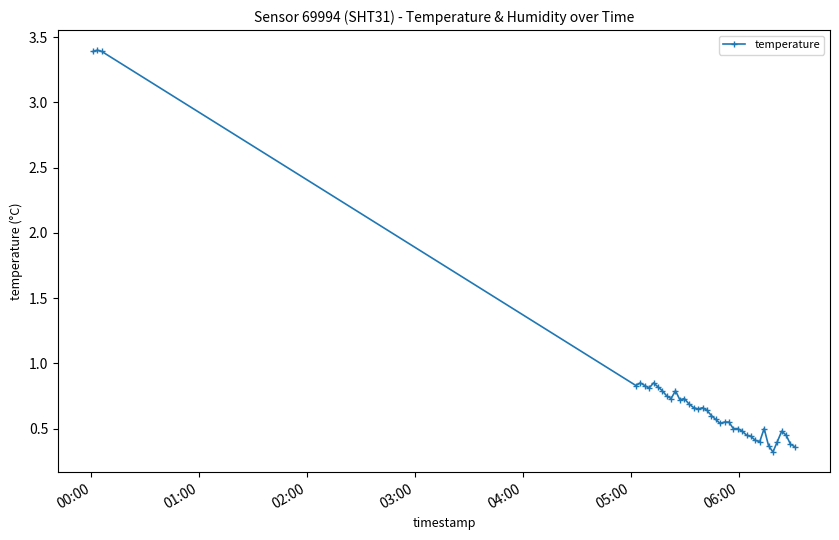

What is the greatest value displayed?

3.4